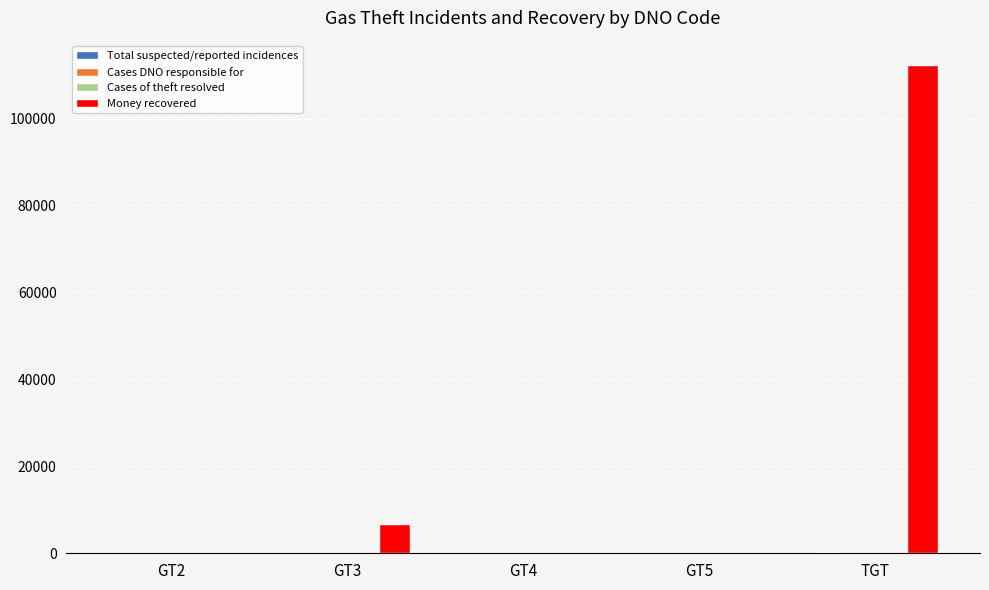

What is the maximum value shown in the chart?

112295